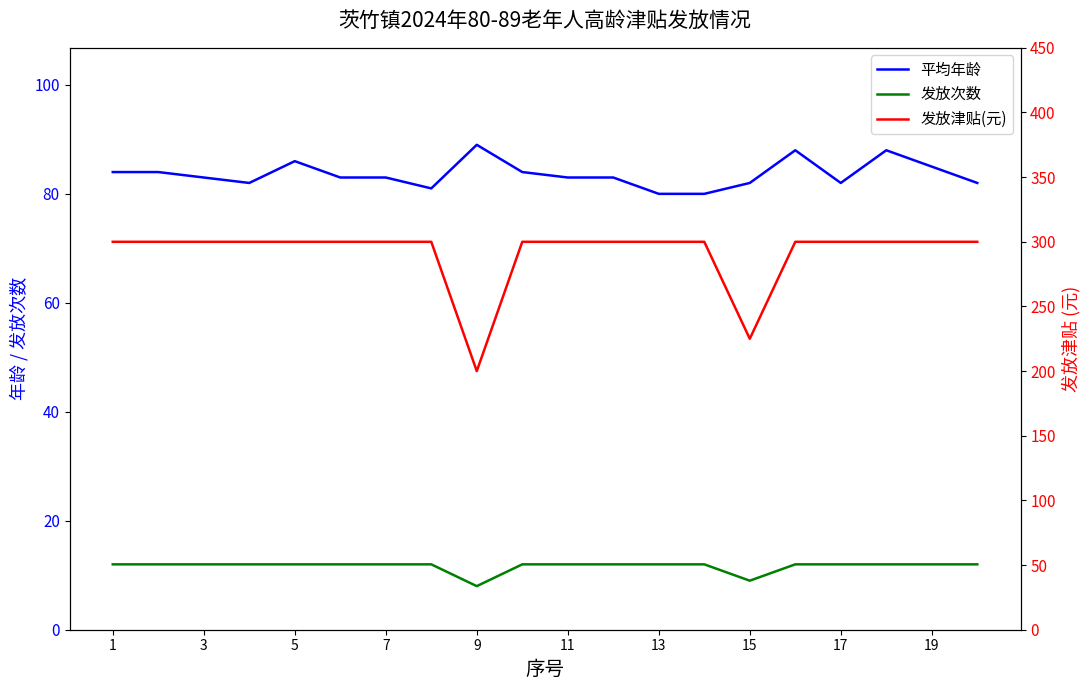

What is the sum of all 发放次数 values?

233